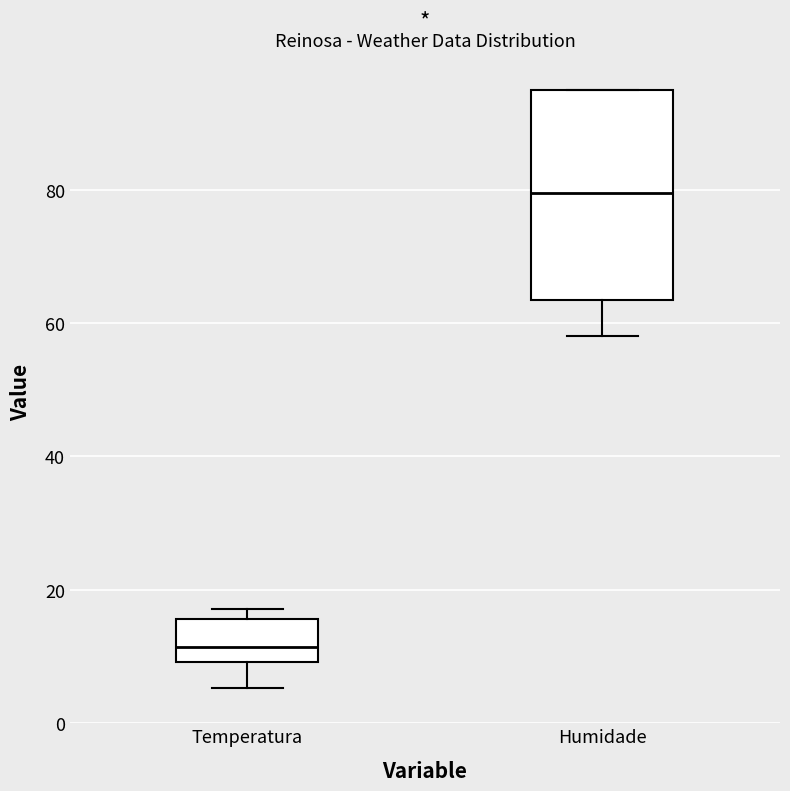

Which box's median line is the highest?

Humidade